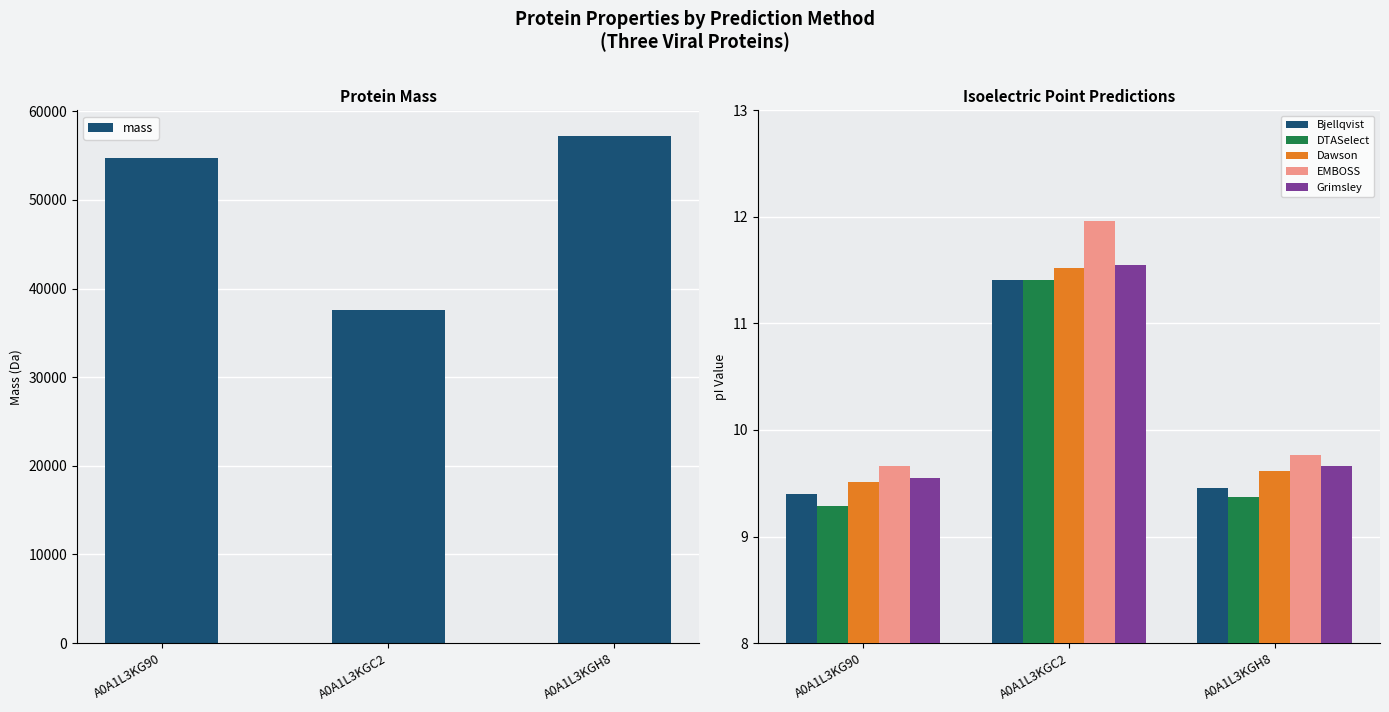

What is the difference between the Dawson values at A0A1L3KGC2 and A0A1L3KGH8?

1.9